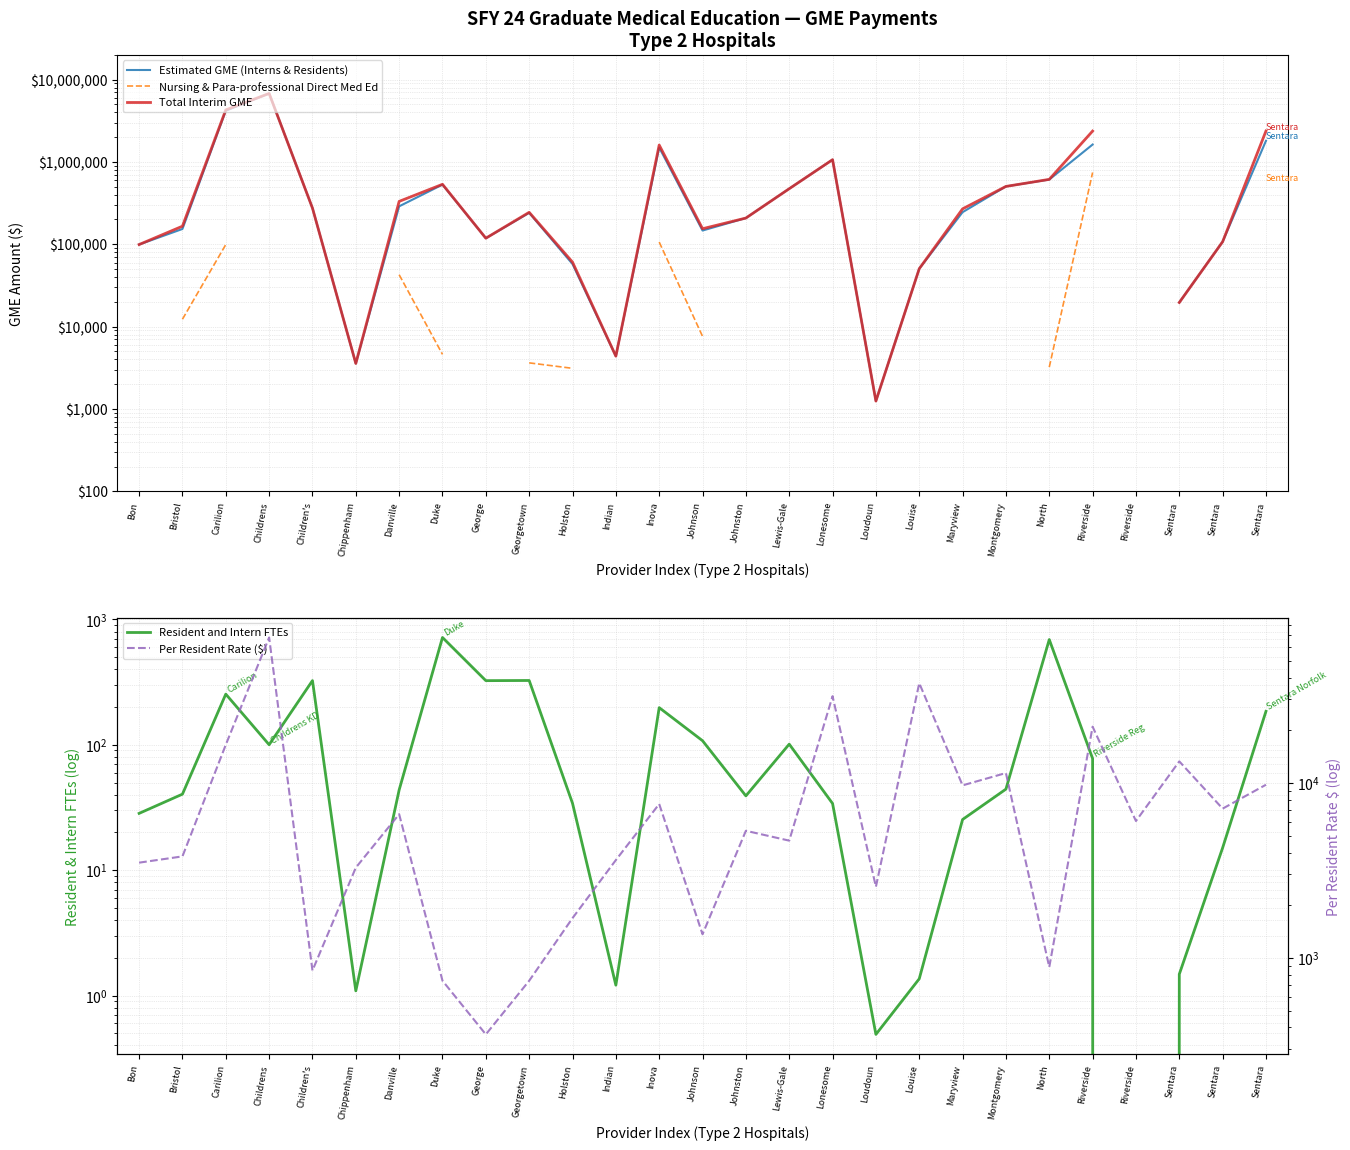

Is the value of Nursing & Para-professional Direct Med Ed at Bon greater than the value of Estimated GME (Interns & Residents) at Montgomery?

No